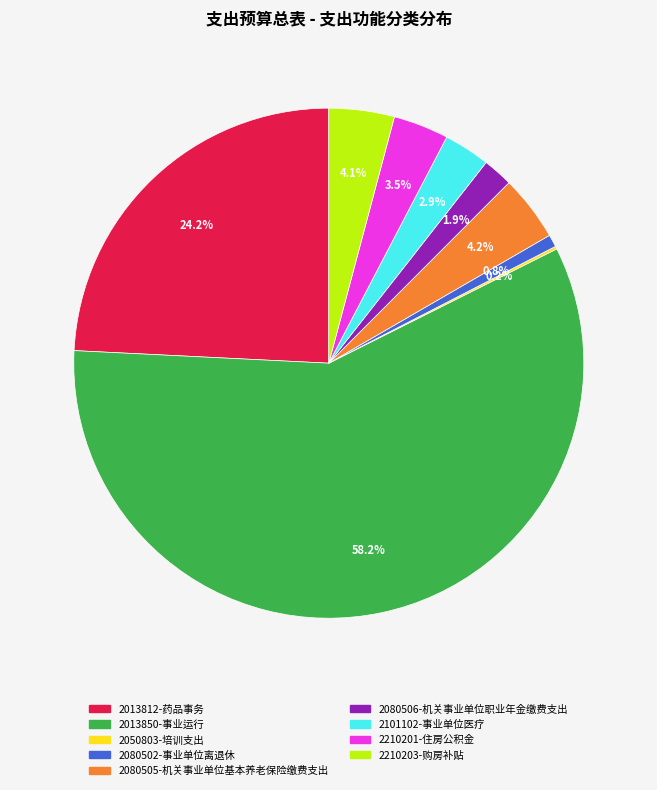

Which slice is the largest?

2013850-事业运行